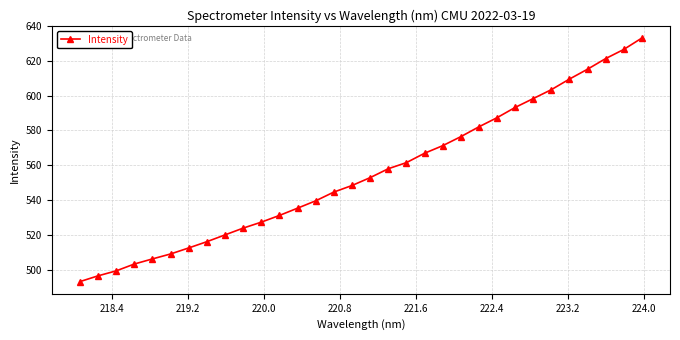

How many series are shown in this chart?

1